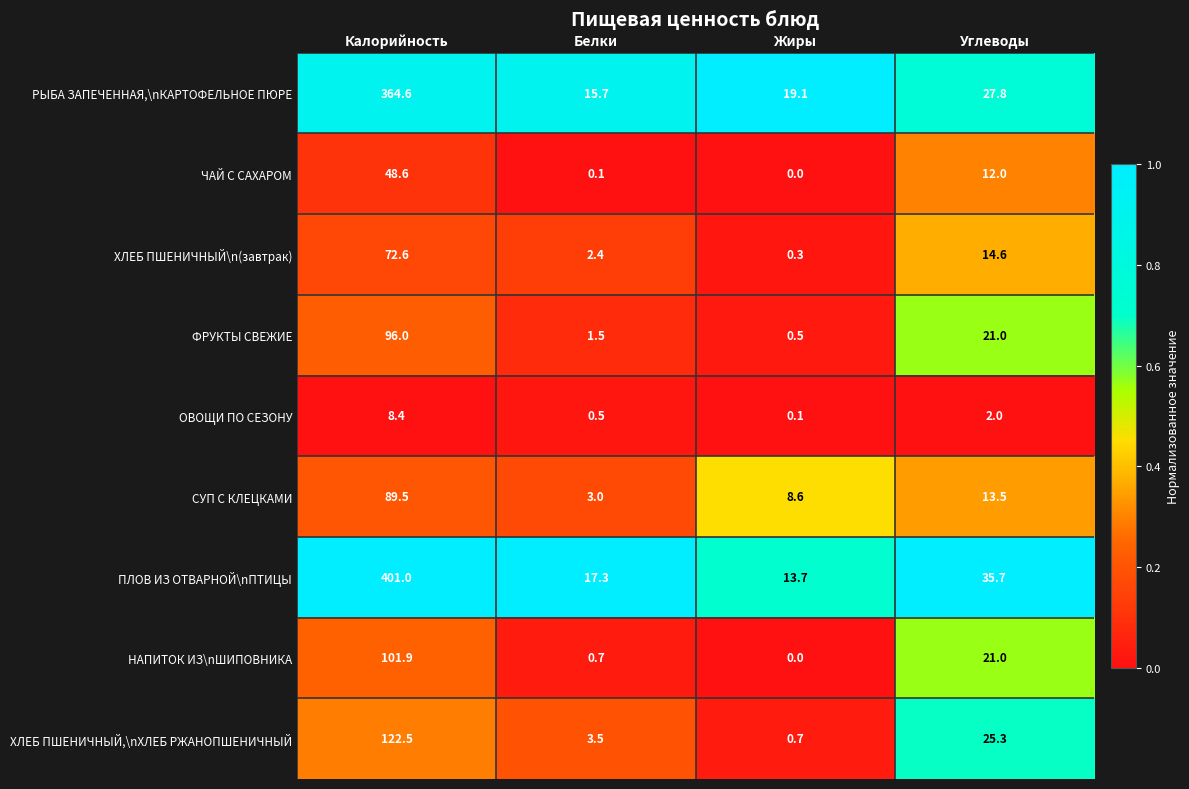

Which series has the largest total across all categories?

ПЛОВ ИЗ ОТВАРНОЙ\nПТИЦЫ